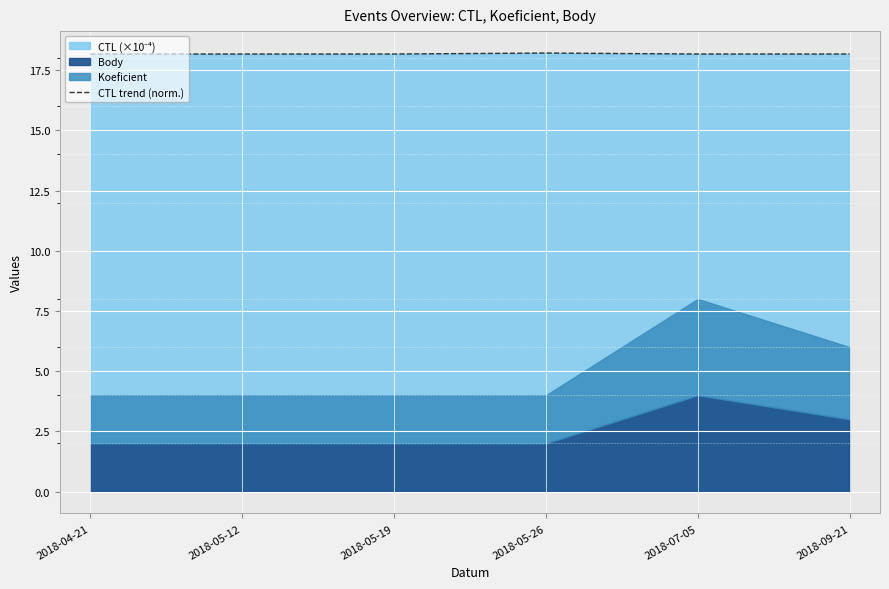

Which has a higher value, 2018-04-21 or 2018-07-05?

2018-07-05